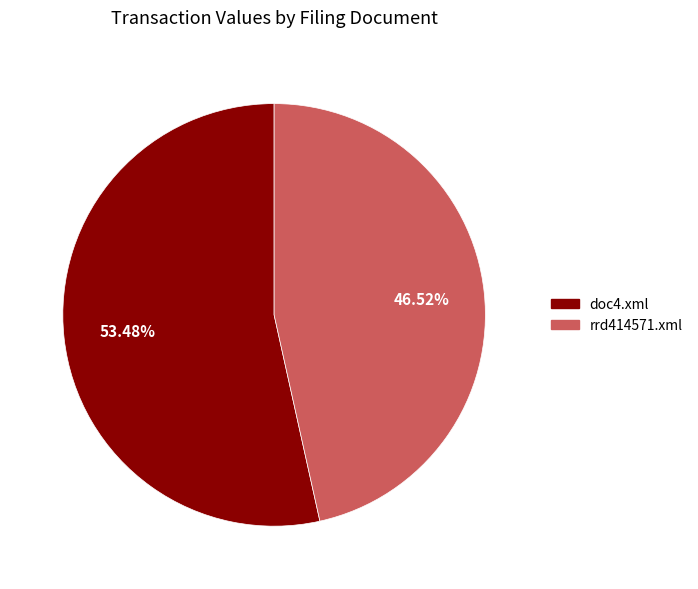

To the nearest percent, what percentage of the pie is rrd414571.xml?

47%